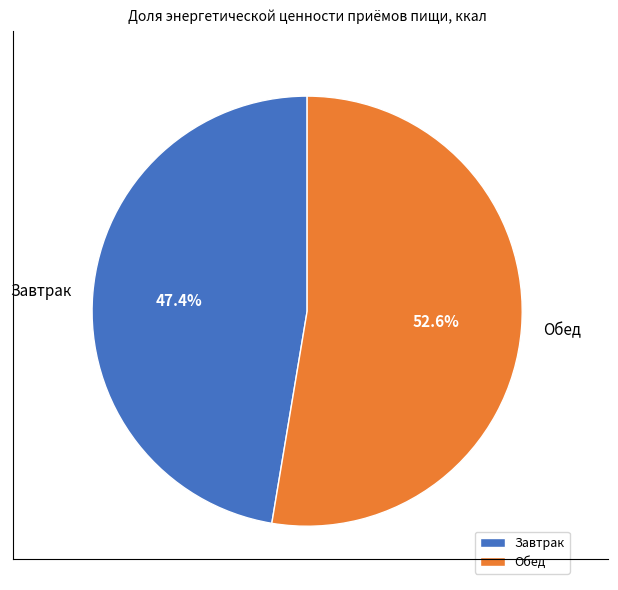

Rank the categories by value from lowest to highest.

Завтрак, Обед